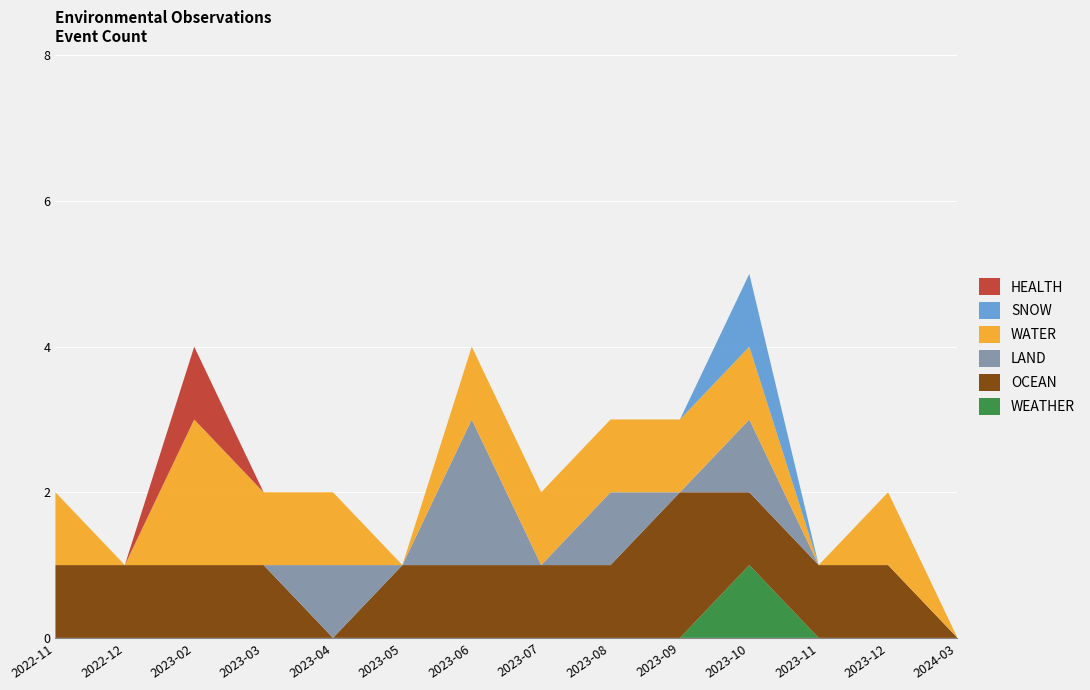

Reading left to right, list all the values displayed in this chart.

WEATHER: 2022-11=0	2022-12=0	2023-02=0	2023-03=0	2023-04=0	2023-05=0	2023-06=0	2023-07=0	2023-08=0	2023-09=0	2023-10=1	2023-11=0	2023-12=0	2024-03=0
OCEAN: 2022-11=1	2022-12=1	2023-02=1	2023-03=1	2023-04=0	2023-05=1	2023-06=1	2023-07=1	2023-08=1	2023-09=2	2023-10=1	2023-11=1	2023-12=1	2024-03=0
LAND: 2022-11=0	2022-12=0	2023-02=0	2023-03=0	2023-04=1	2023-05=0	2023-06=2	2023-07=0	2023-08=1	2023-09=0	2023-10=1	2023-11=0	2023-12=0	2024-03=0
WATER: 2022-11=1	2022-12=0	2023-02=2	2023-03=1	2023-04=1	2023-05=0	2023-06=1	2023-07=1	2023-08=1	2023-09=1	2023-10=1	2023-11=0	2023-12=1	2024-03=0
SNOW: 2022-11=0	2022-12=0	2023-02=0	2023-03=0	2023-04=0	2023-05=0	2023-06=0	2023-07=0	2023-08=0	2023-09=0	2023-10=1	2023-11=0	2023-12=0	2024-03=0
HEALTH: 2022-11=0	2022-12=0	2023-02=1	2023-03=0	2023-04=0	2023-05=0	2023-06=0	2023-07=0	2023-08=0	2023-09=0	2023-10=0	2023-11=0	2023-12=0	2024-03=0